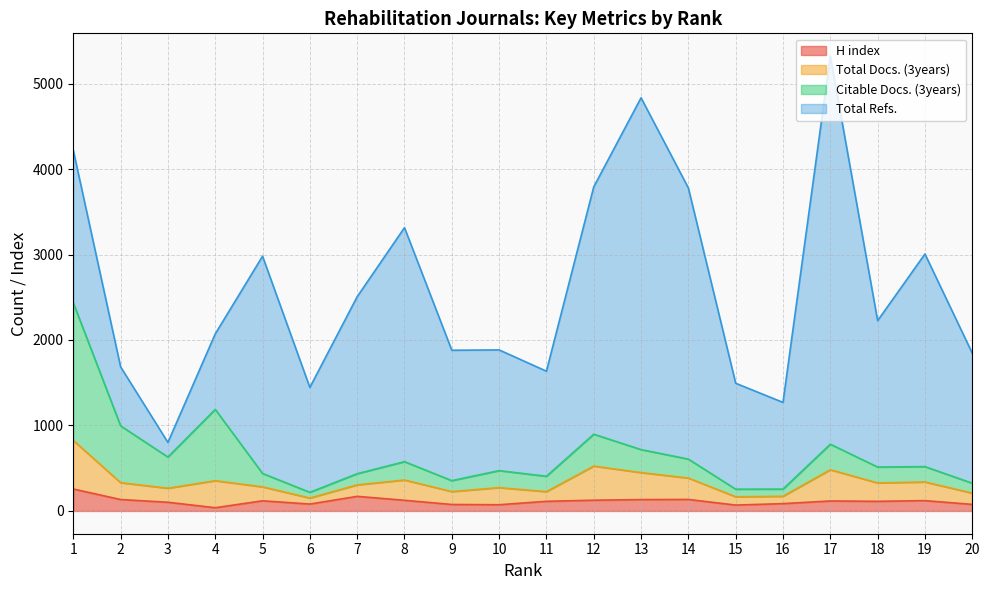

What is the highest value of the H index series?

257